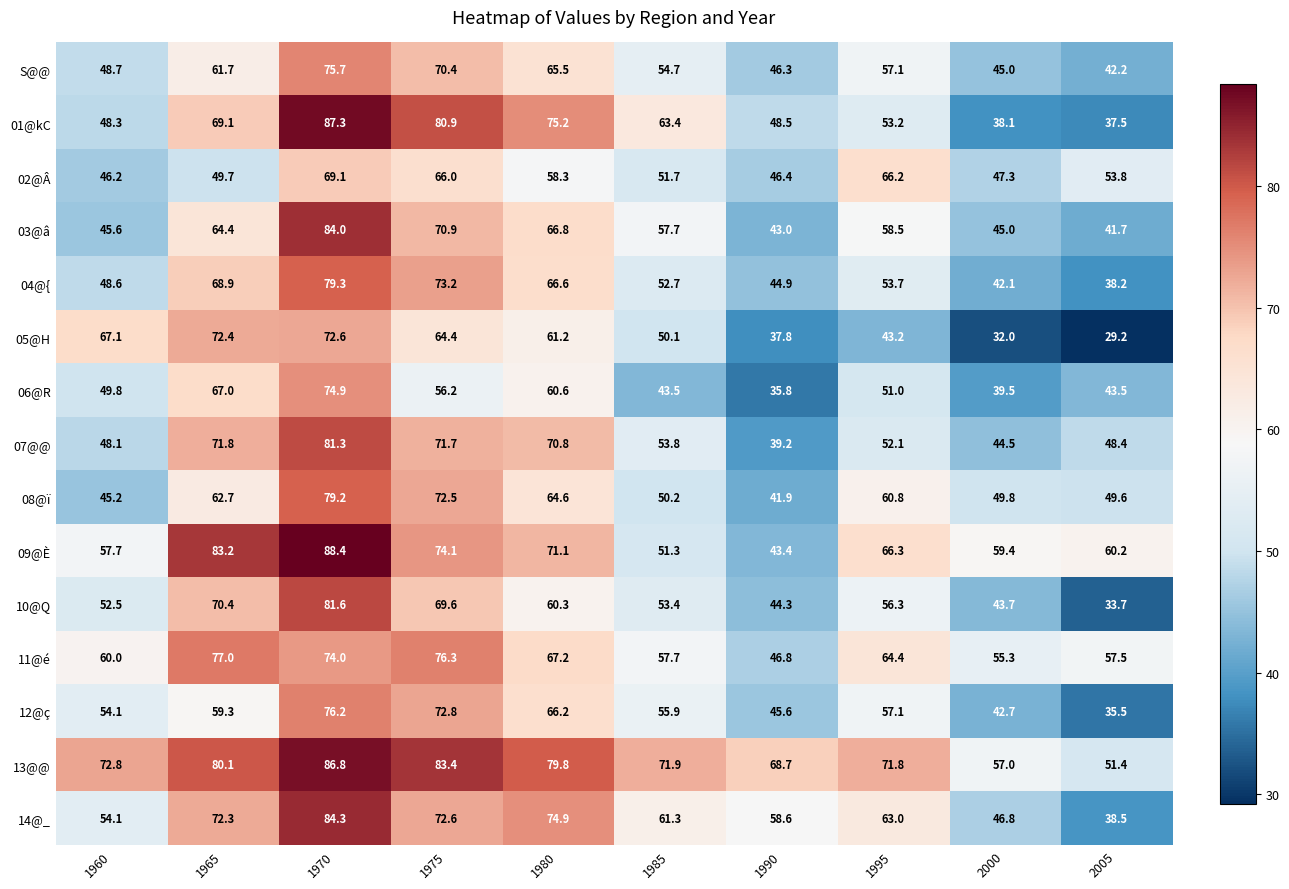

Which label corresponds to the largest value in the chart?

1970